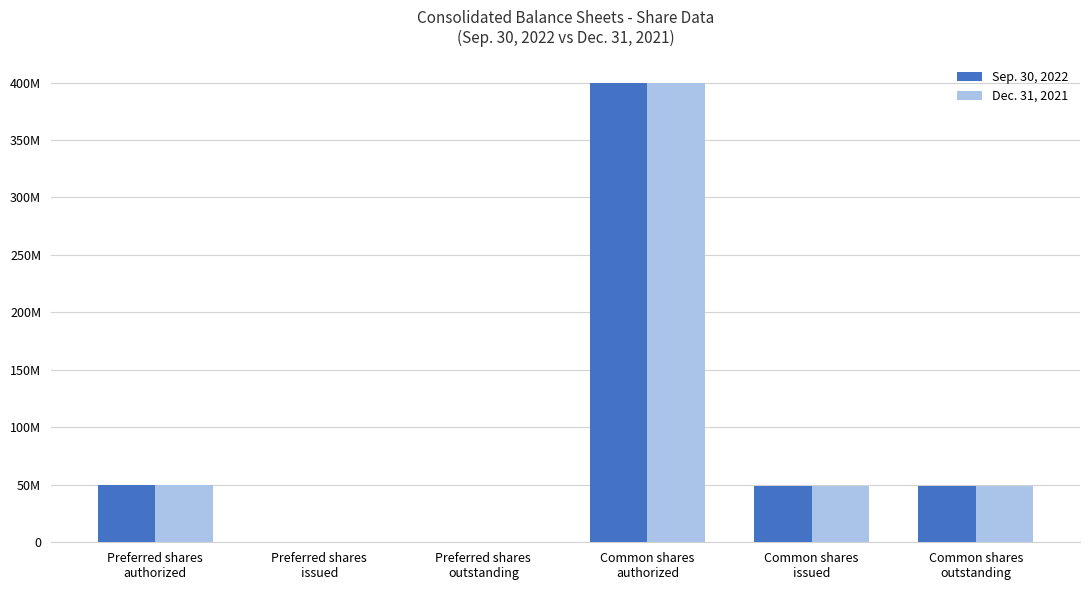

What is the total value across all series at Common shares
issued?

98526962